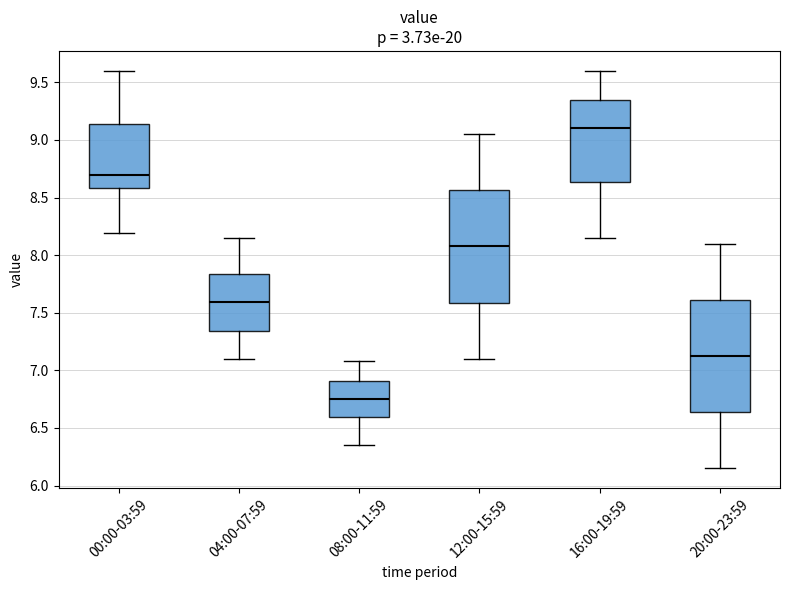

Which box's median line is the lowest?

08:00-11:59